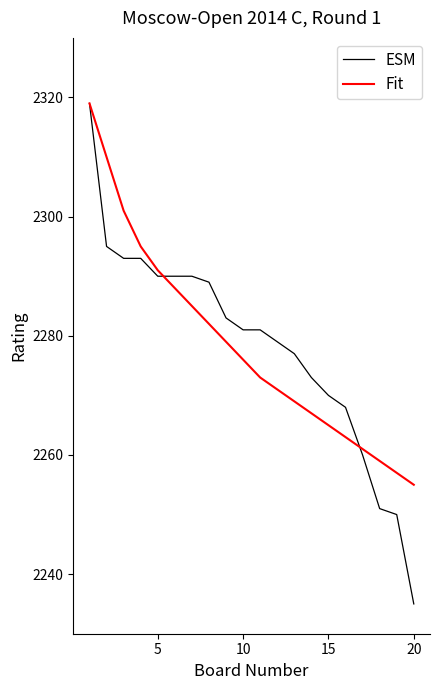

Which series has the largest range (max minus min)?

ESM